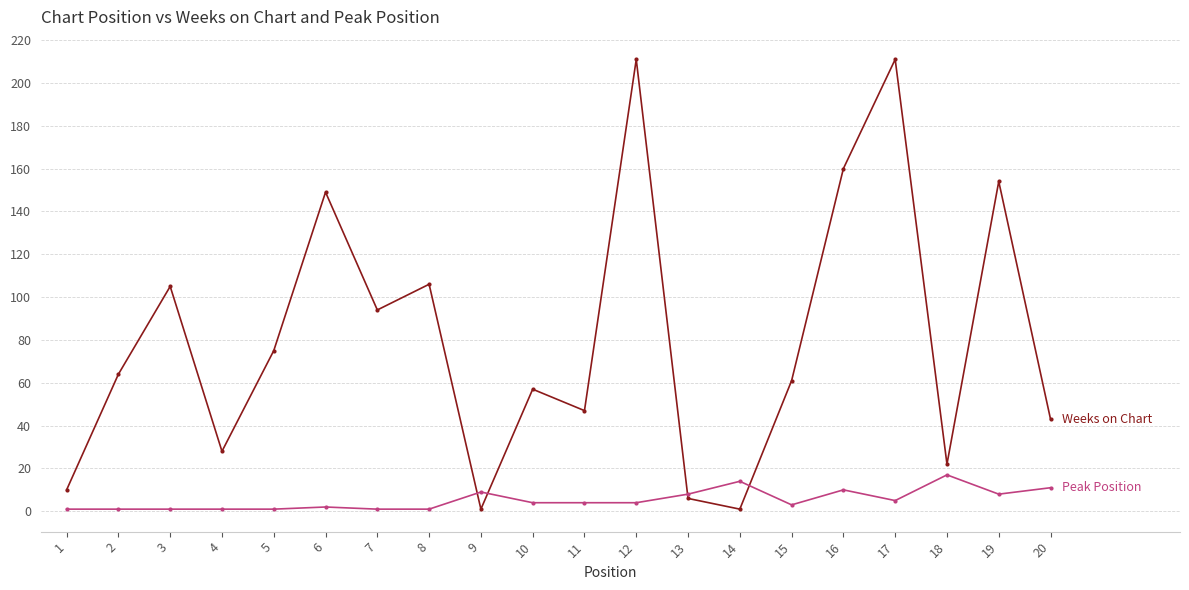

What is the greatest value displayed?

211